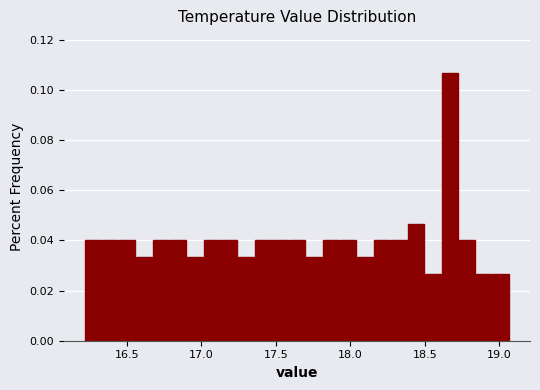

Read against the x-axis, roughly where is the centre of the tallest bar?

18.65